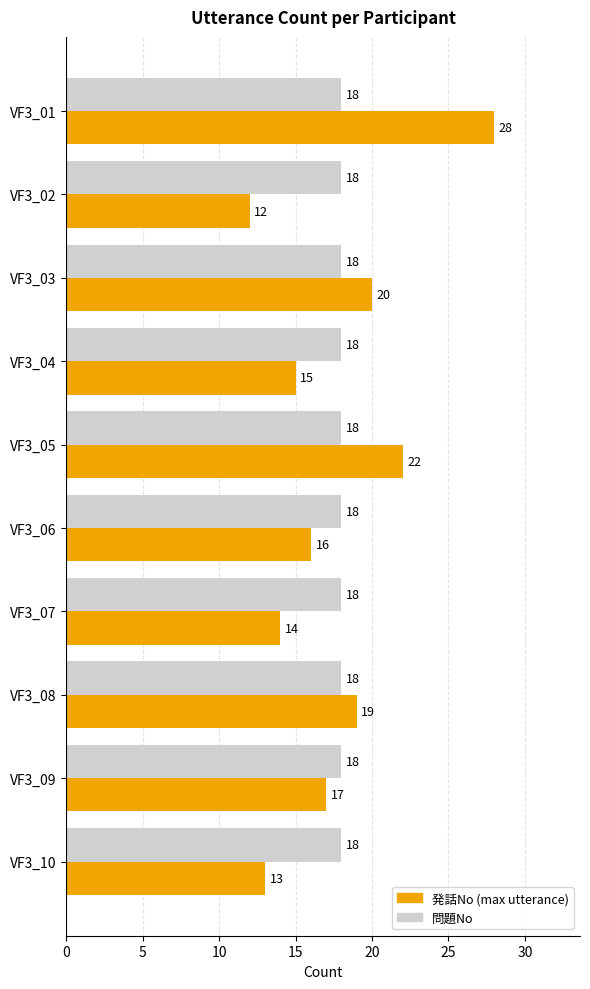

What is the spread (max minus min) of values at VF3_07?

4